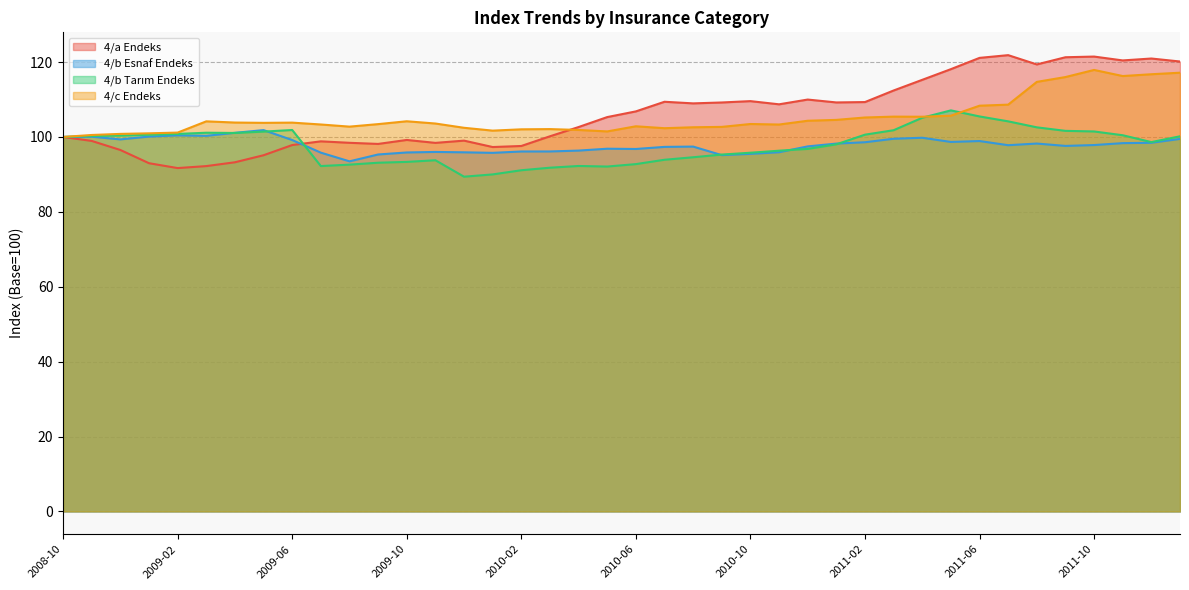

After their last crossing, which series has the higher values: 4/c_endeks or 4/b_Tarım_endeks?

4/c_endeks